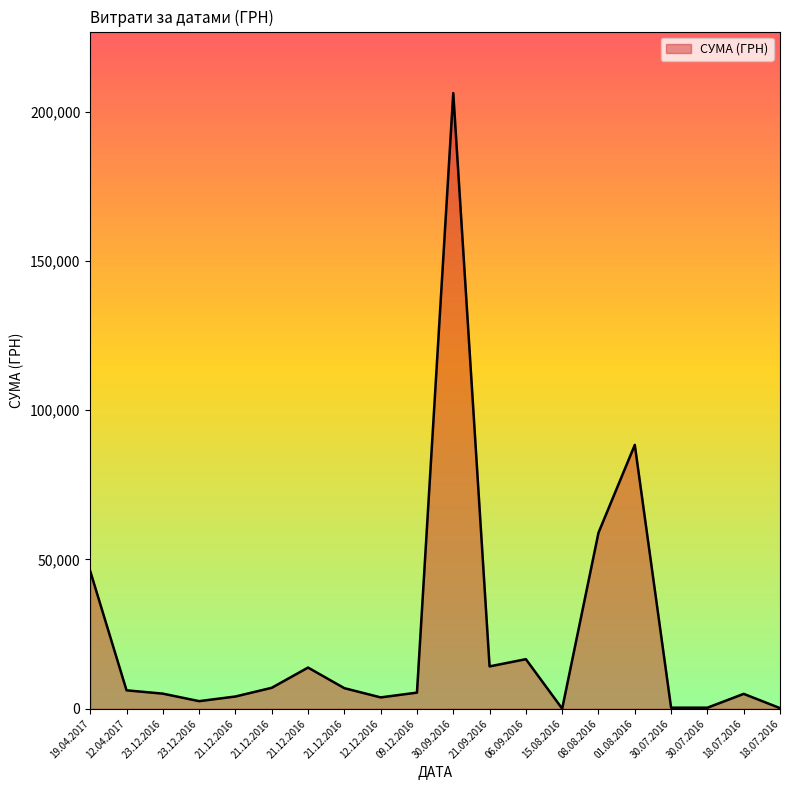

Reading left to right, extract all data points from this chart.

19.04.2017=46100.0	12.04.2017=6171.2	23.12.2016=5057.0	23.12.2016=2541.0	21.12.2016=4100.0	21.12.2016=7015.0	21.12.2016=13788.0	21.12.2016=6888.0	12.12.2016=3800.0	09.12.2016=5400.0	30.09.2016=206187.2	21.09.2016=14182.8	06.09.2016=16600.0	15.08.2016=29.0	08.08.2016=58950.0	01.08.2016=88366.0	30.07.2016=350.0	30.07.2016=350.0	18.07.2016=4980.0	18.07.2016=211.7